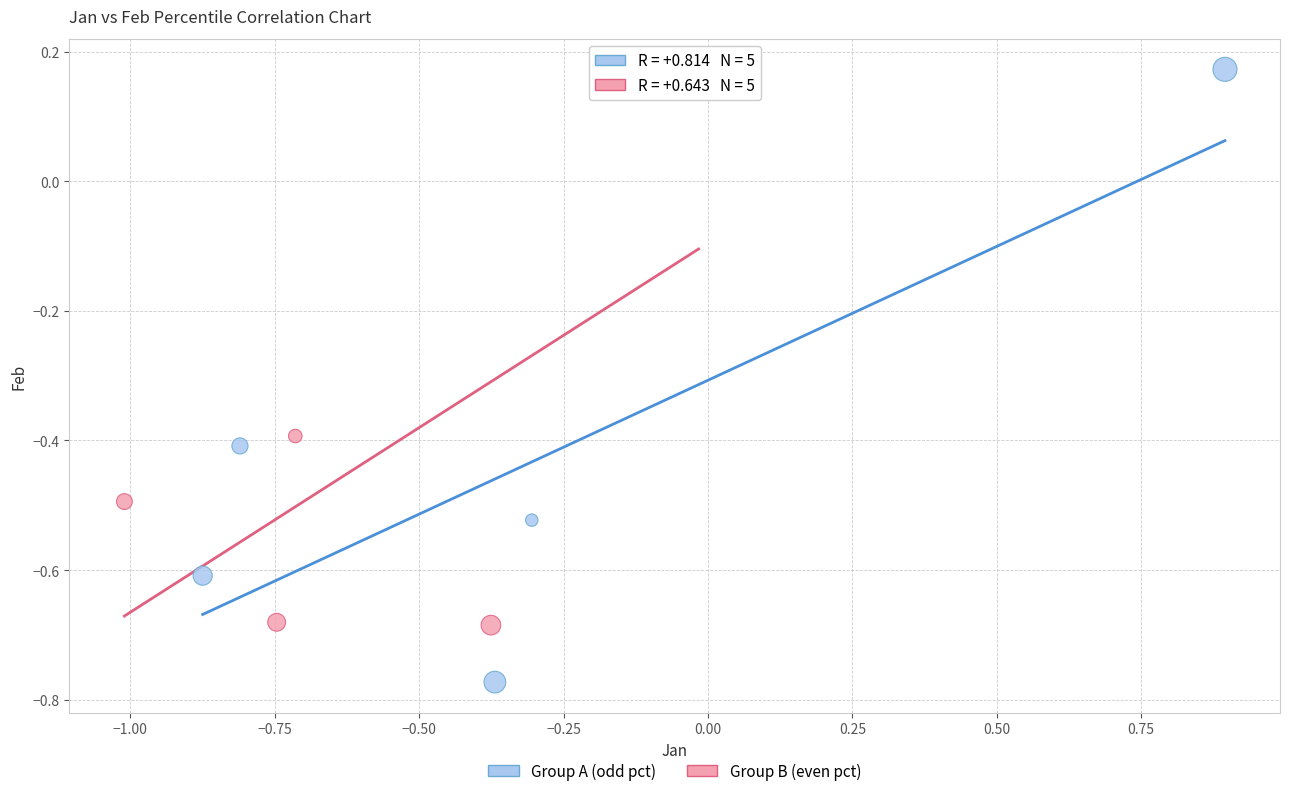

Which series contains the lowest Y value?

Group A (odd pct)